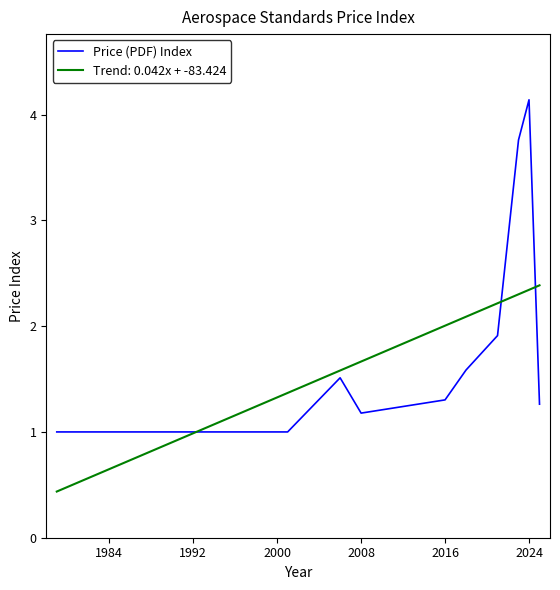

What is the smallest value displayed?

0.4